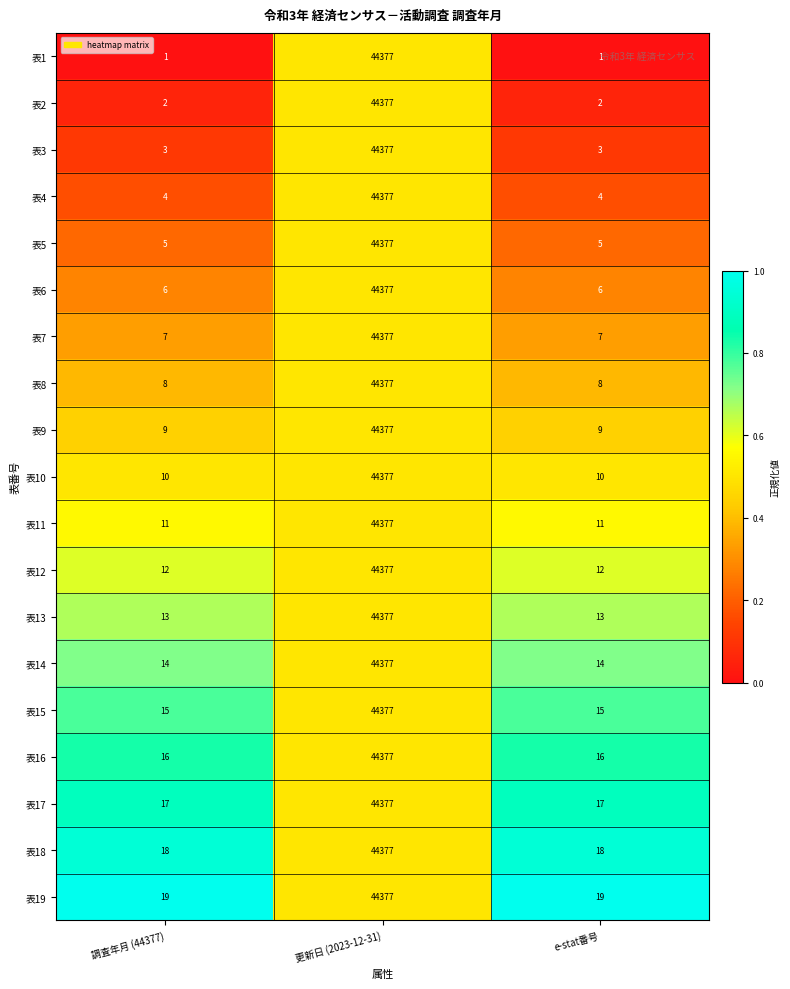

Which series has the largest total across all categories?

表19